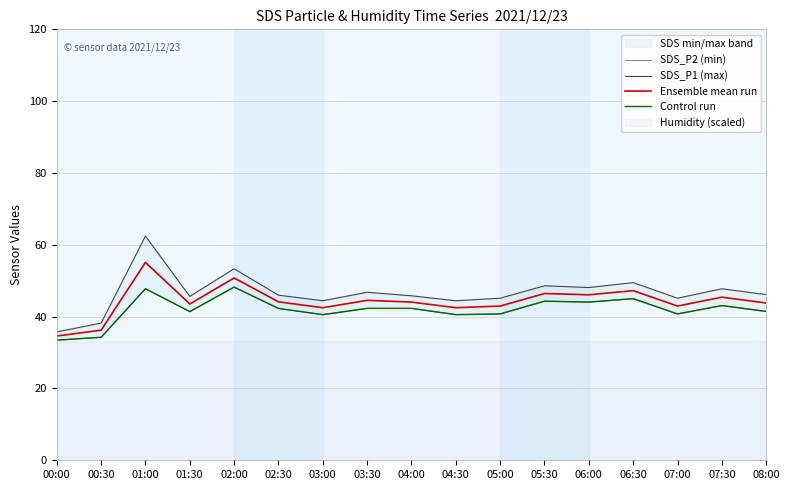

In SDS_P2 (min), how many points are lower than both neighbors (excluding endpoints)?

5